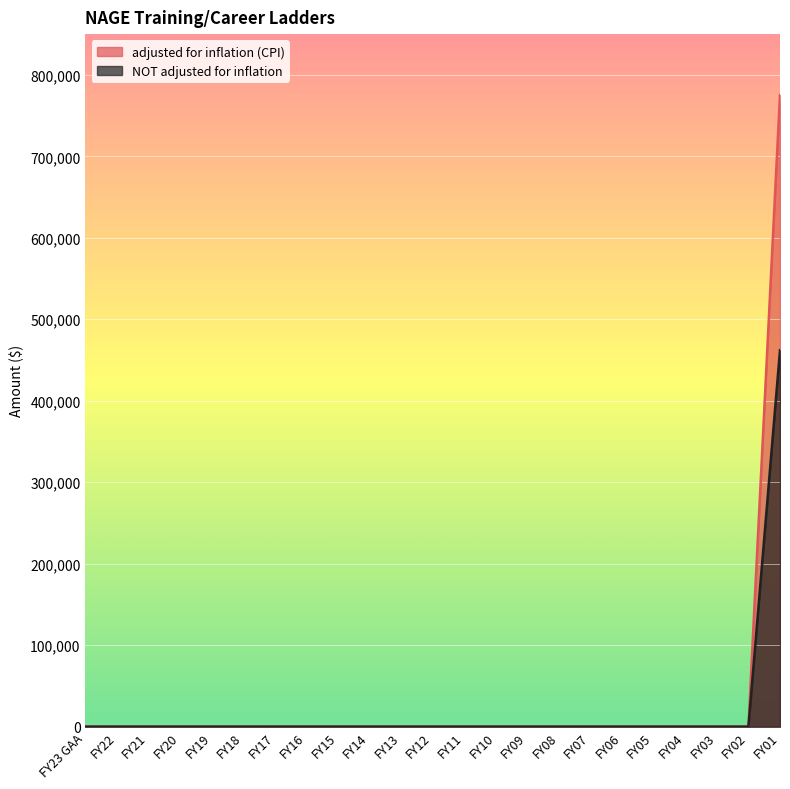

At which category is the sum across all series the highest?

FY01